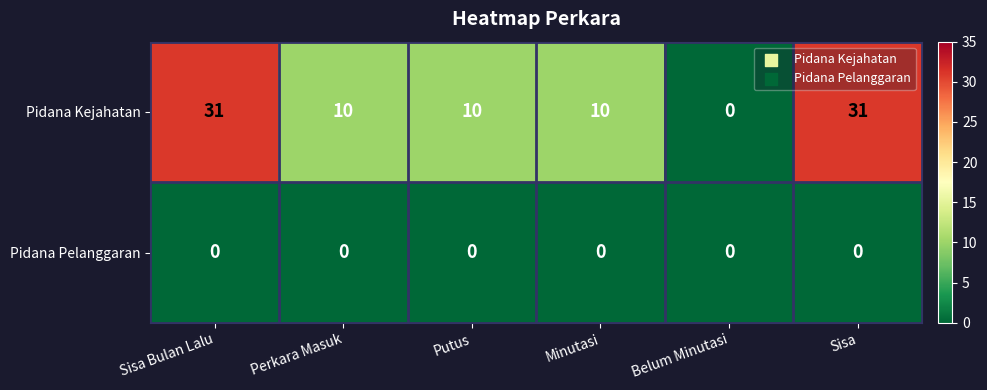

Reading left to right, extract all data points from this chart.

Pidana Kejahatan: 31	10	10	10	0	31
Pidana Pelanggaran: 0	0	0	0	0	0